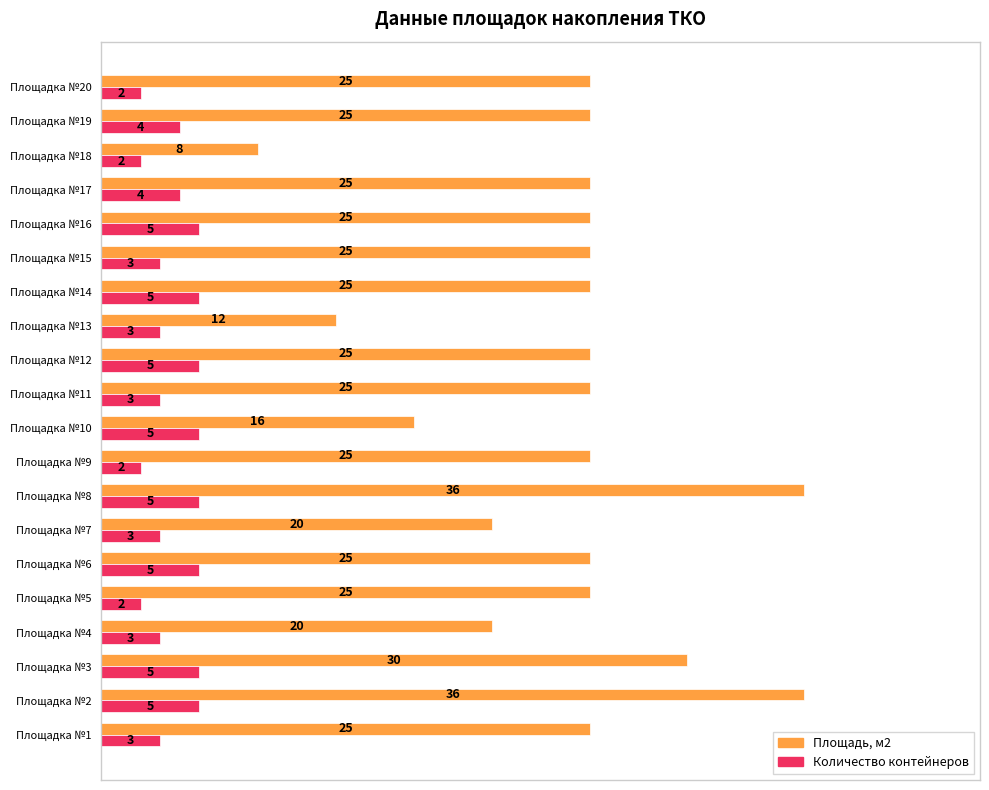

List the series in order of their overall mean, highest first.

Площадь, м2, Количество контейнеров